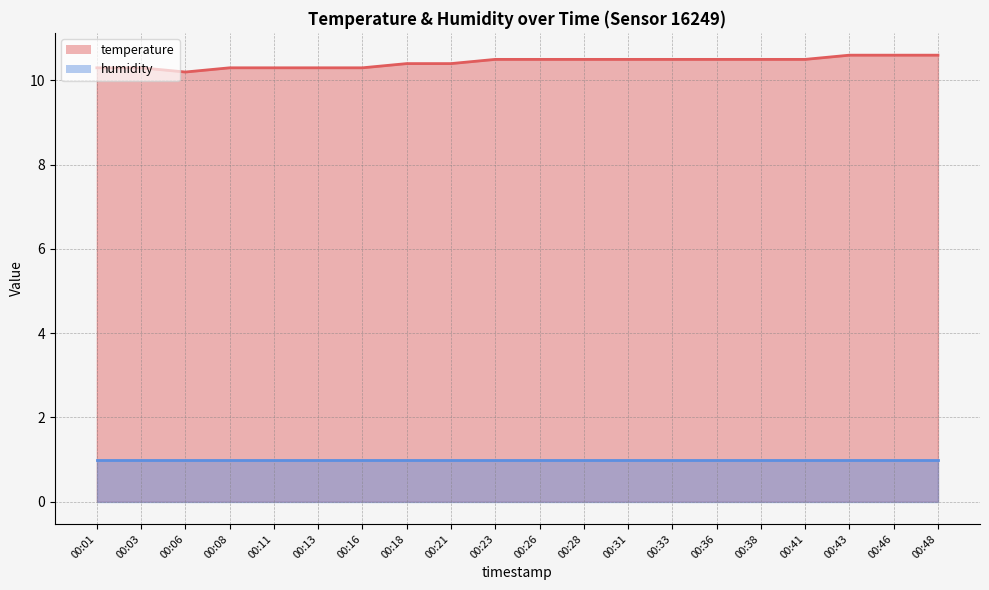

What value does the data have at 00:48?

10.6